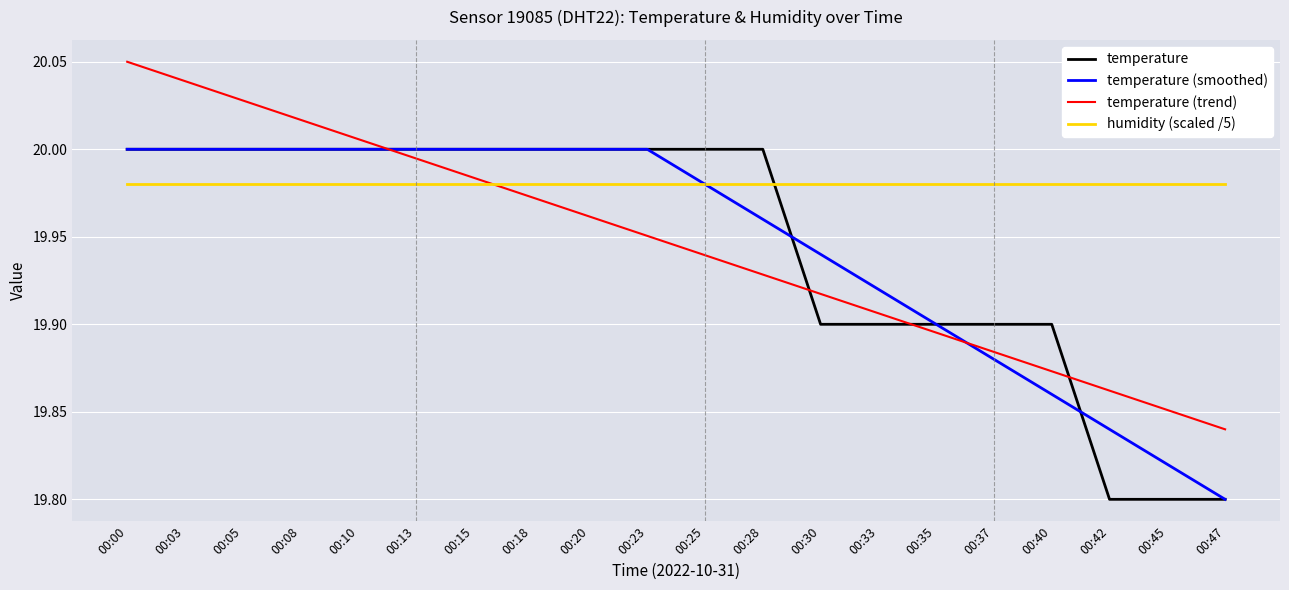

True or false: temperature (smoothed) has a value of 10.2 at 00:05.

False